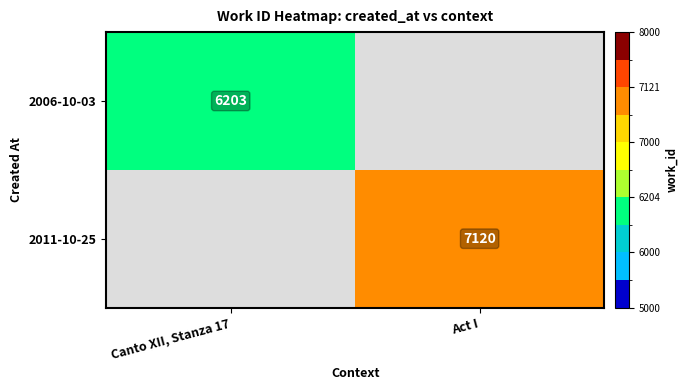

The value of 2011-10-25 at Act I is 7120. True or false?

True